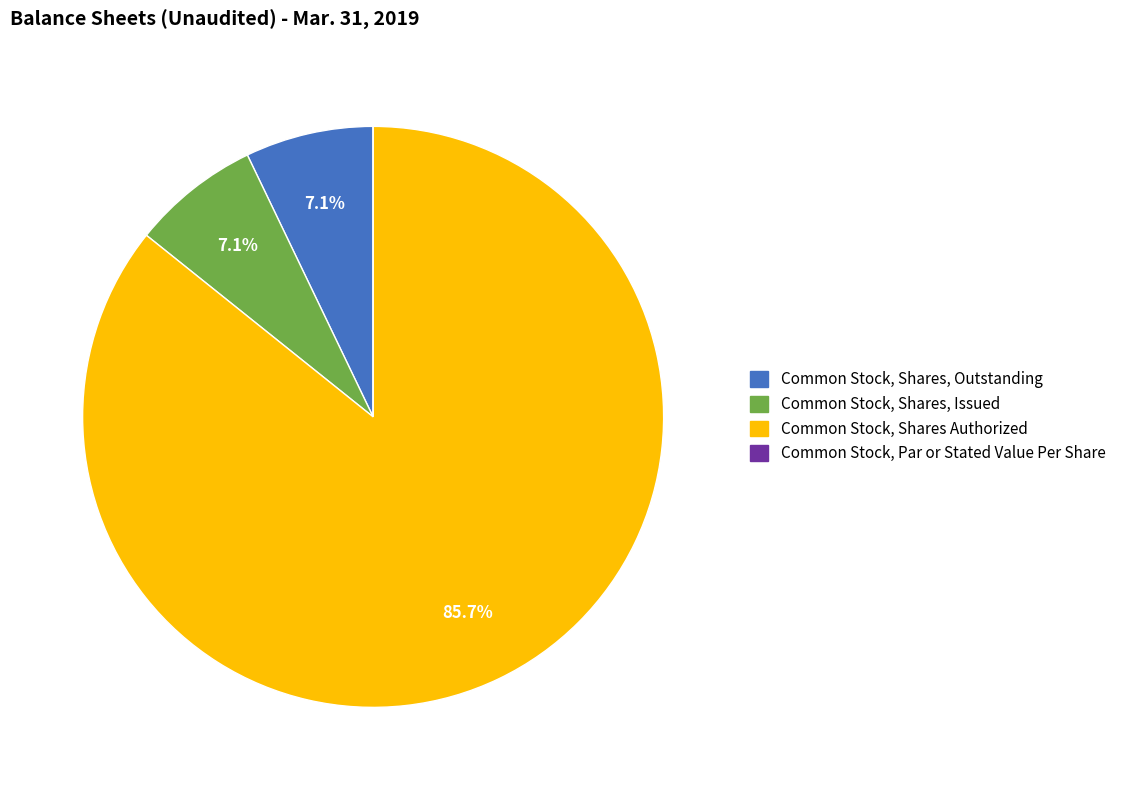

What percentage do Common Stock, Shares, Outstanding and Common Stock, Shares Authorized together represent?

92.9%